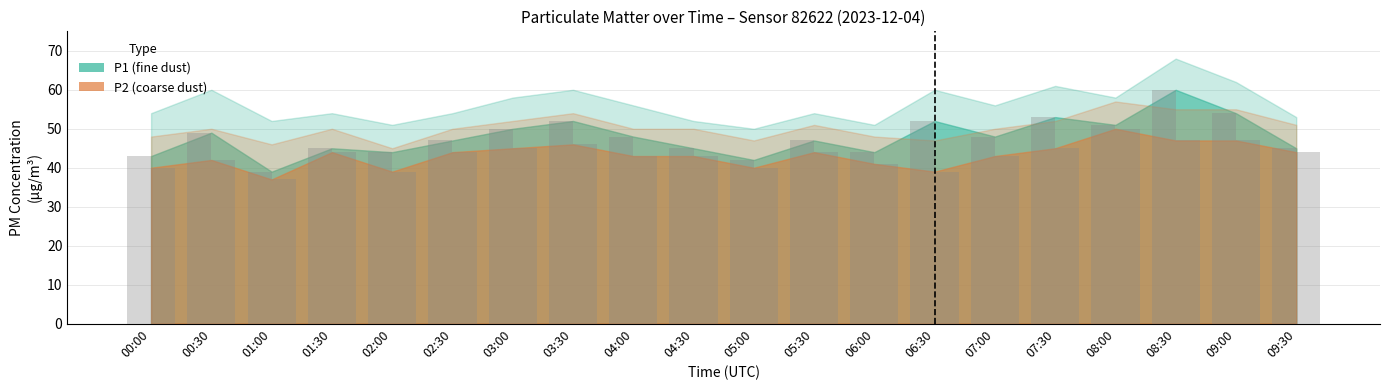

At how many categories does at least one series exceed 37?

20